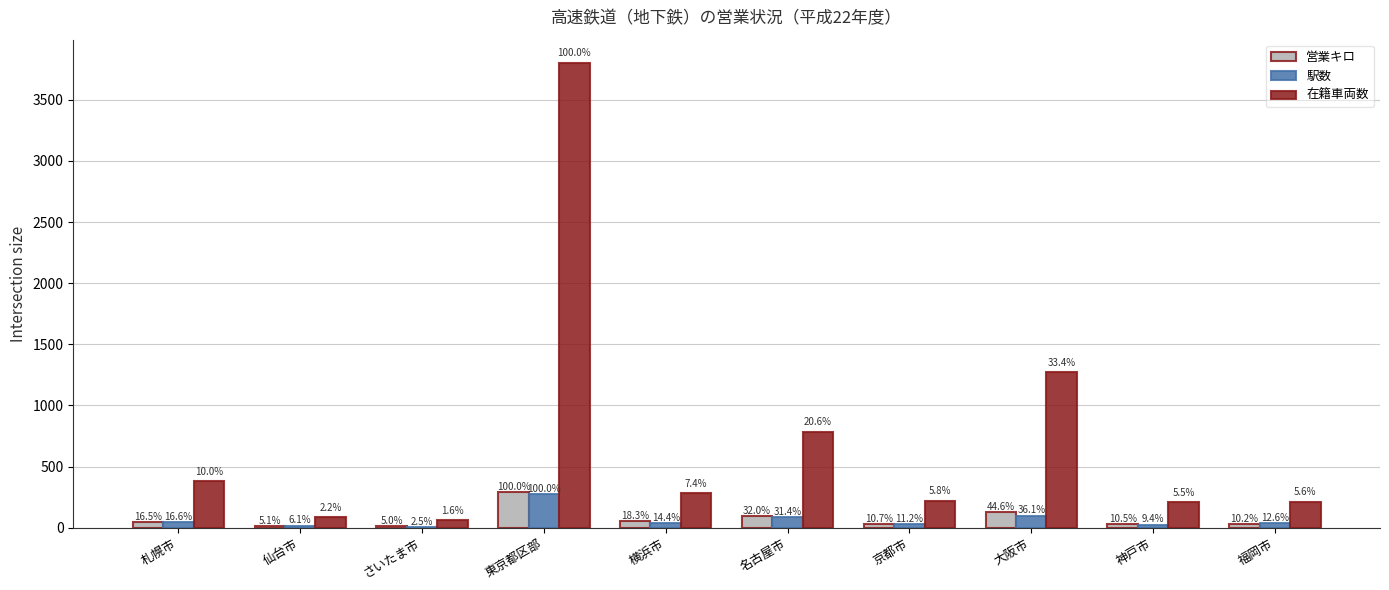

What is the average value of the 在籍車両数 series?

730.1